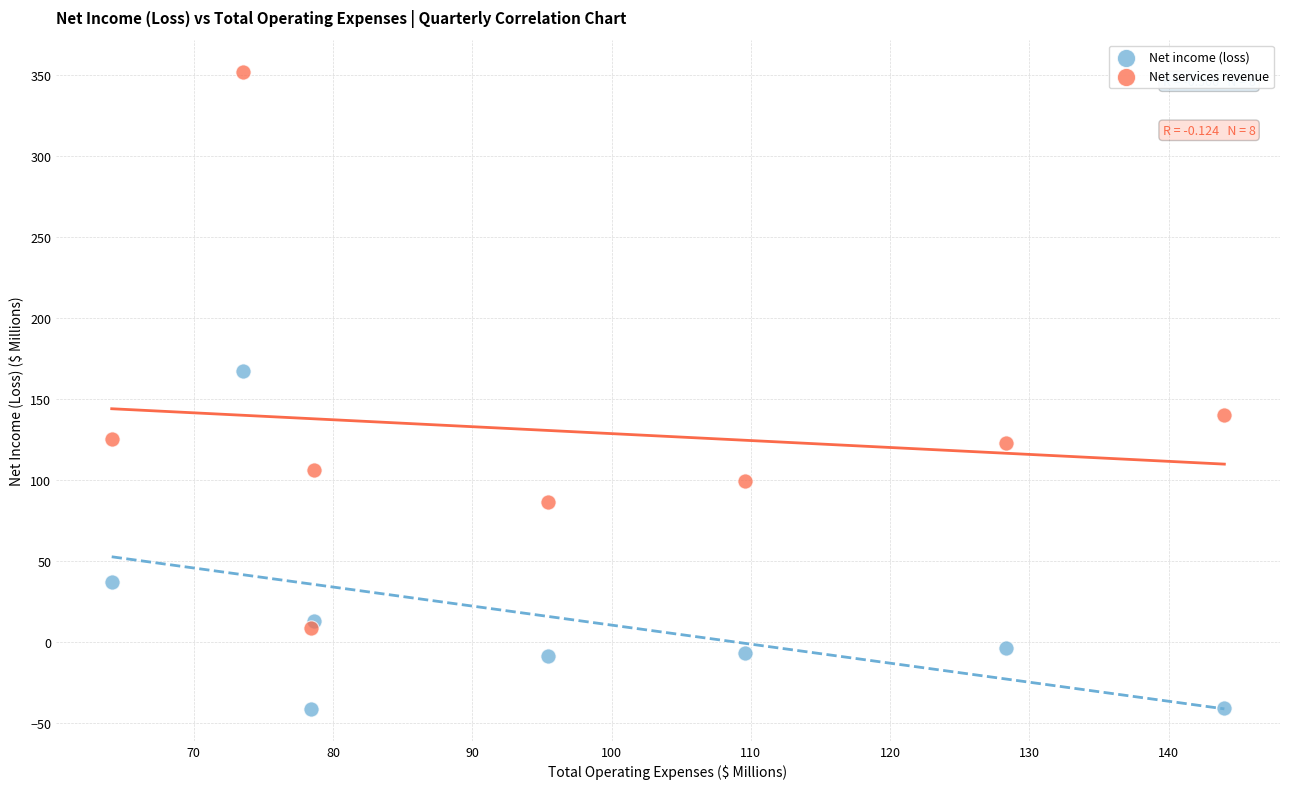

Which series has the largest Y range (max minus min)?

Net services revenue